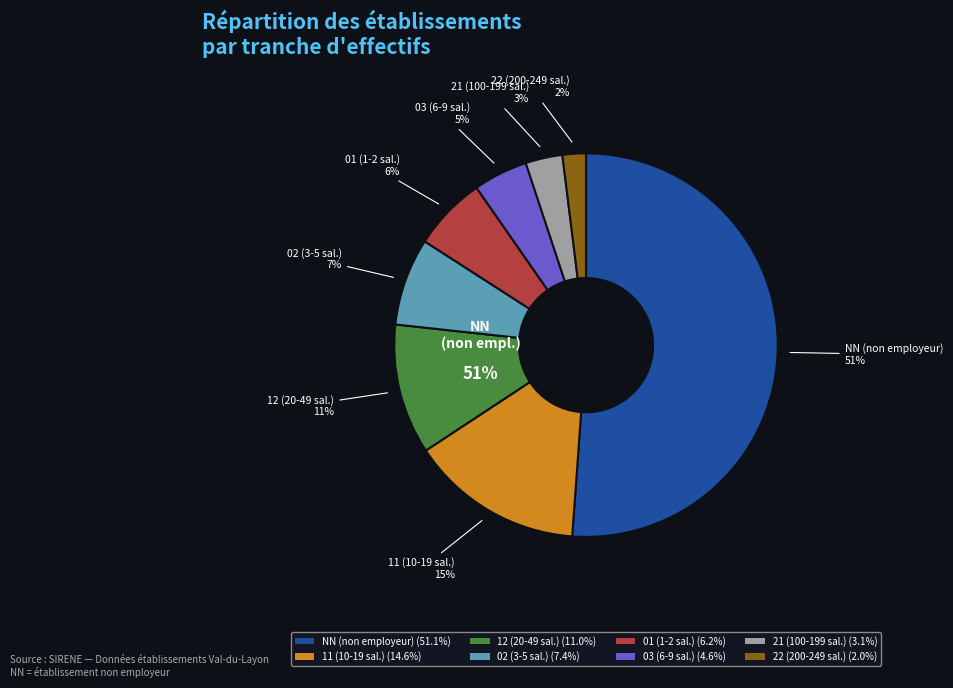

Is 22 the majority of the pie?

No